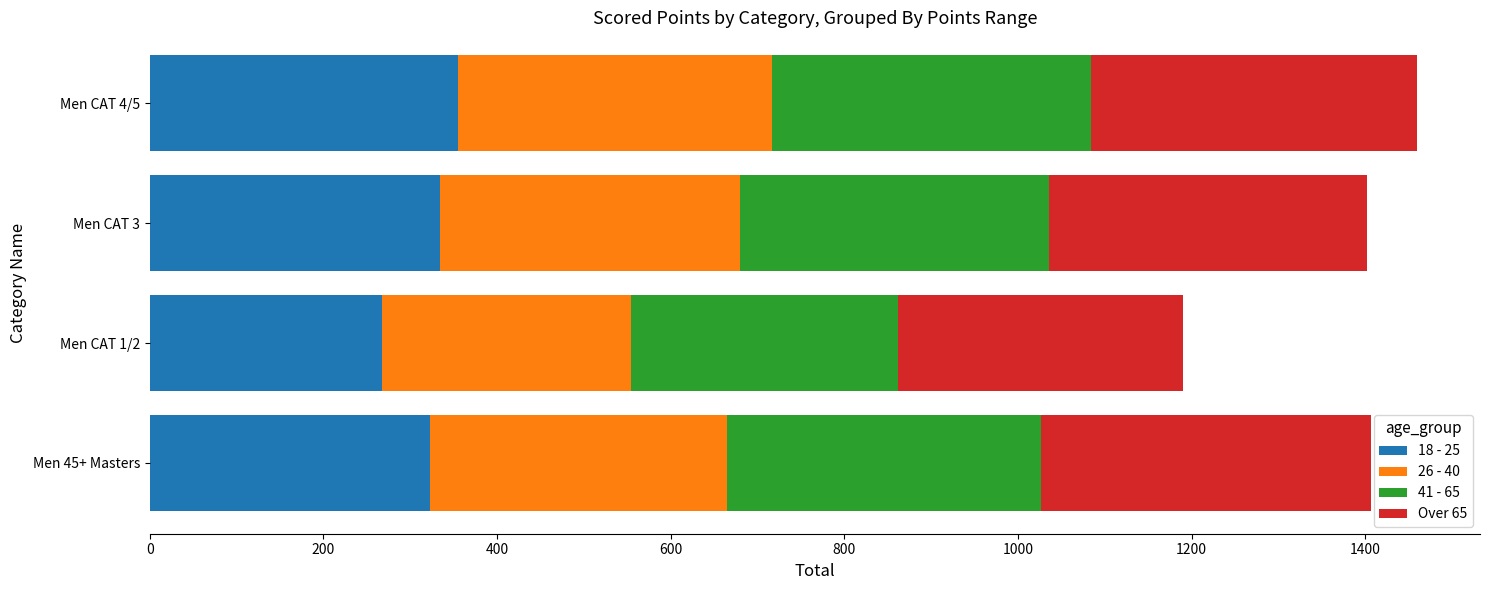

At which label does 18 - 25 reach its minimum?

Men CAT 1/2